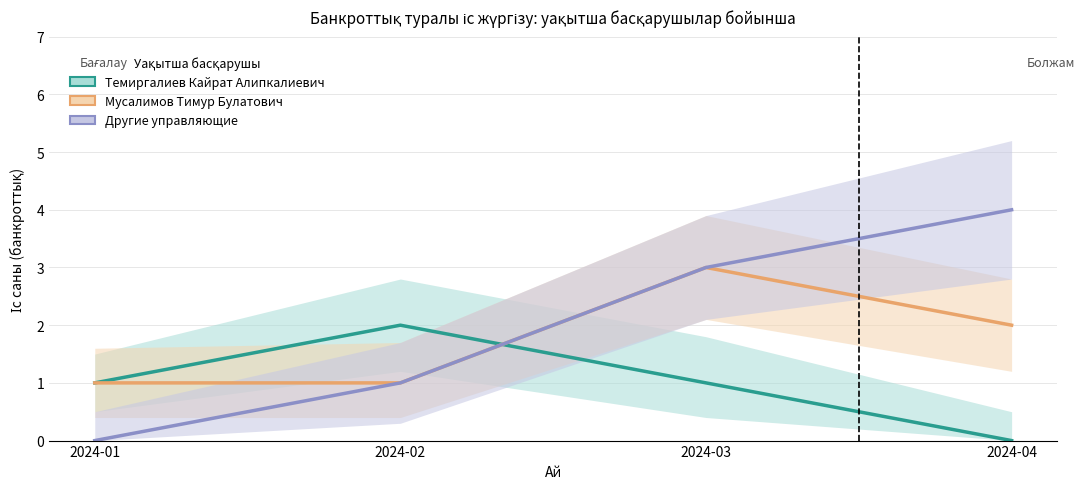

Between 2024-01 and 2024-02, which is larger?

2024-02